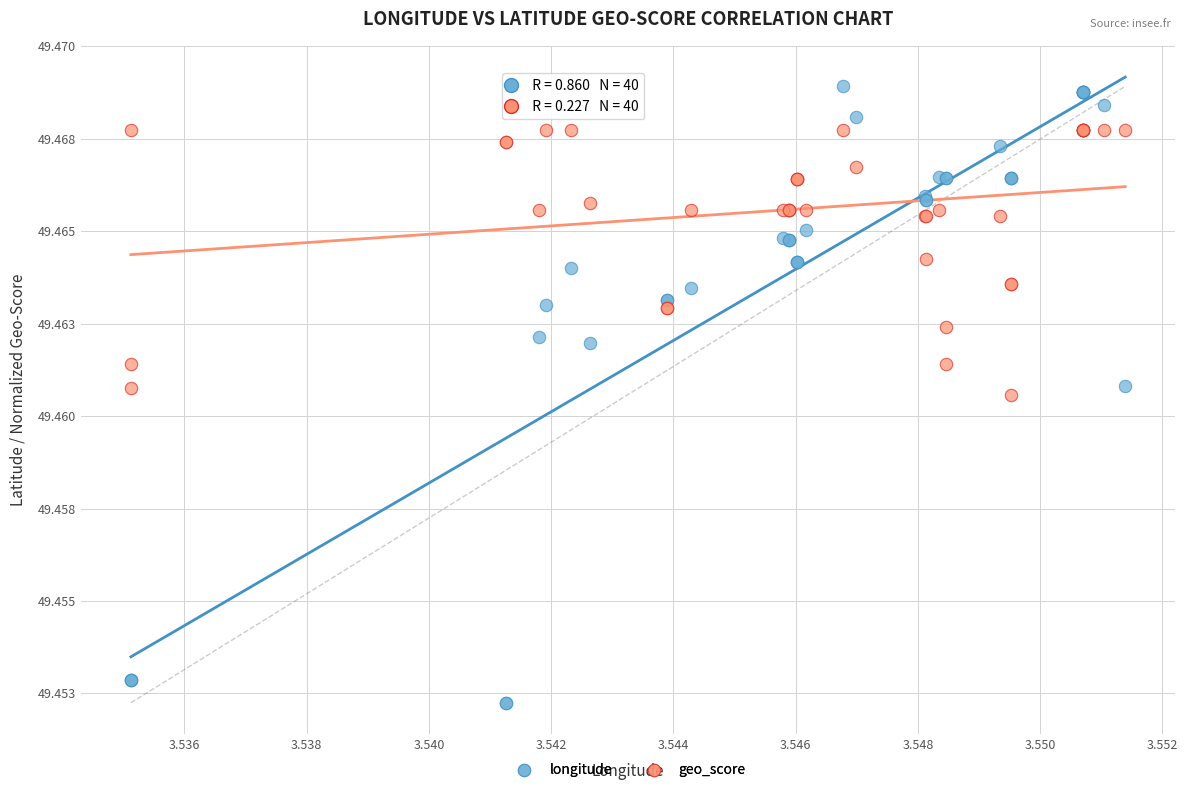

What are all the series names shown in the legend?

longitude, geo_score